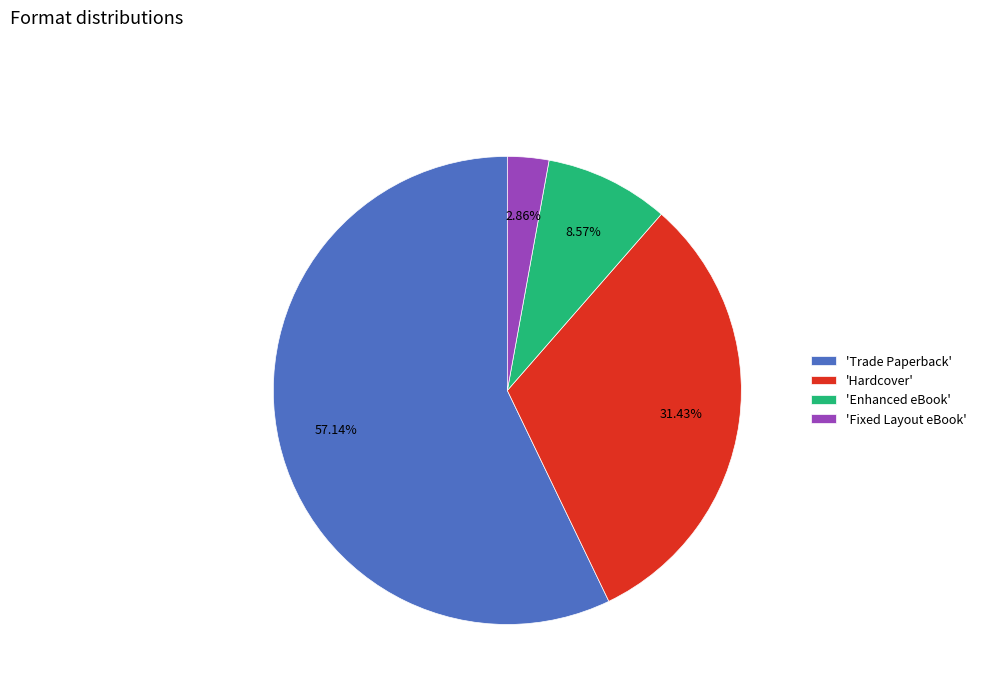

Rank the categories by value from highest to lowest.

'Trade Paperback', 'Hardcover', 'Enhanced eBook', 'Fixed Layout eBook'